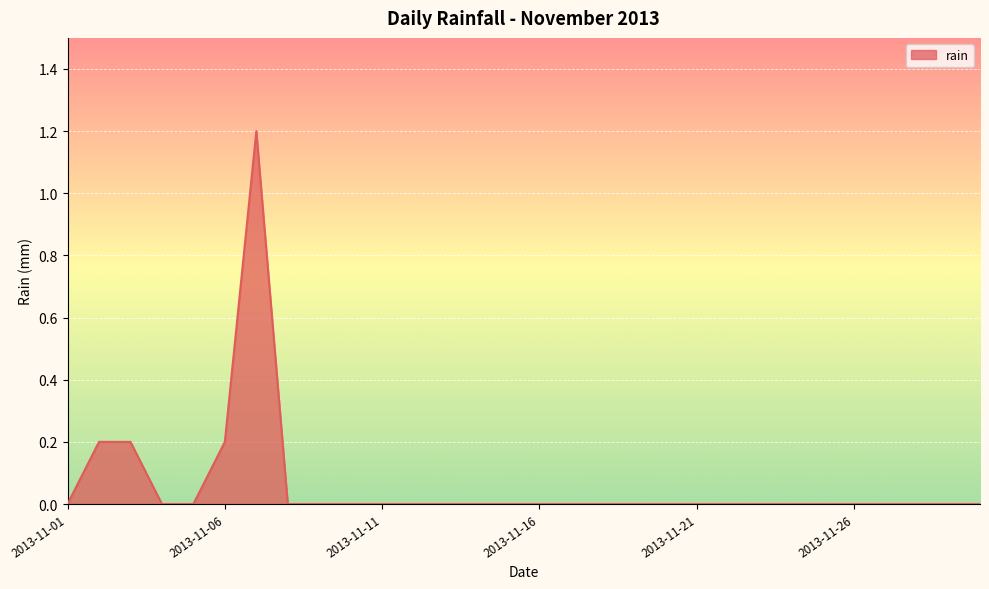

What is the greatest value displayed?

1.2